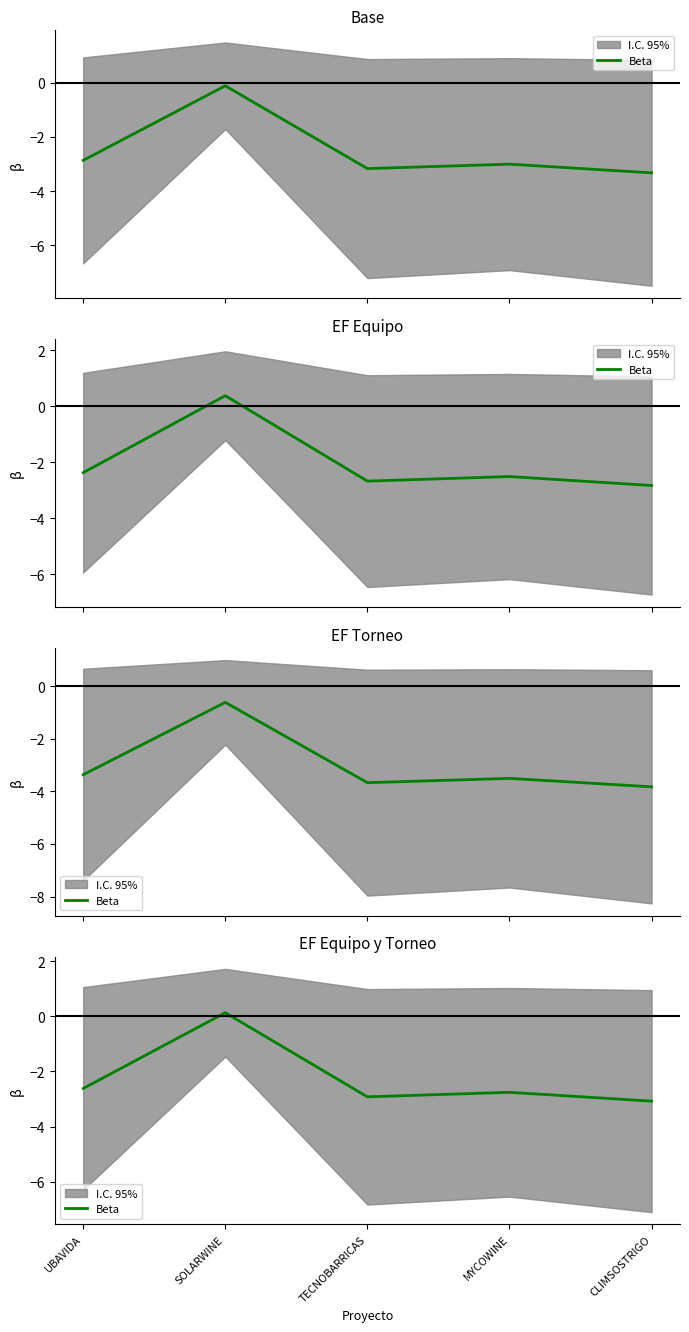

What is the label of the 2nd point from the right?

MYCOWINE